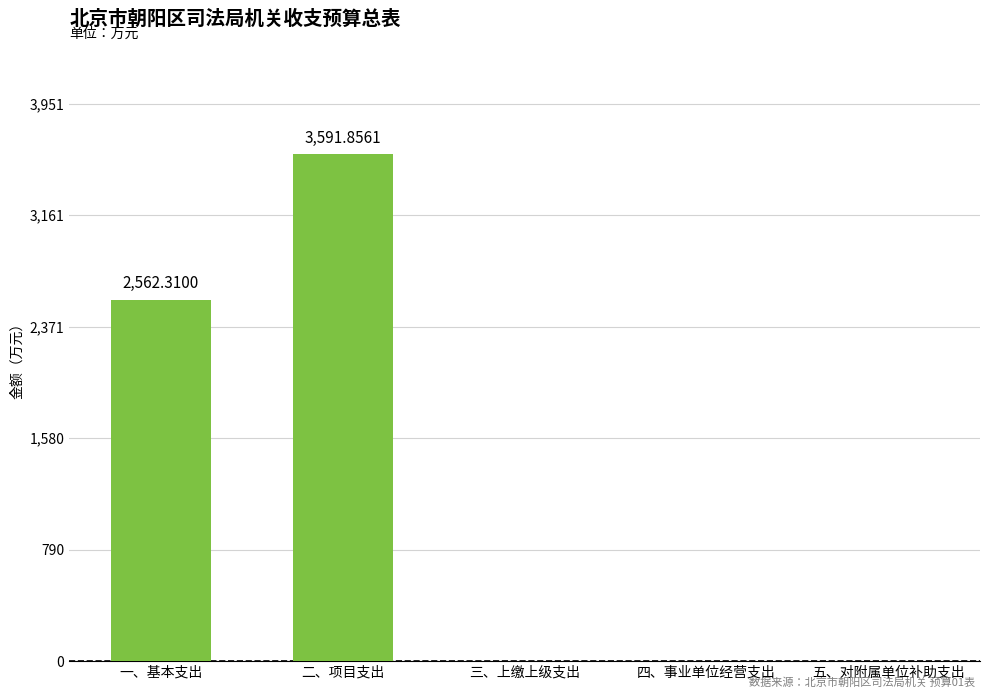

Which label corresponds to the largest value in the chart?

二、项目支出